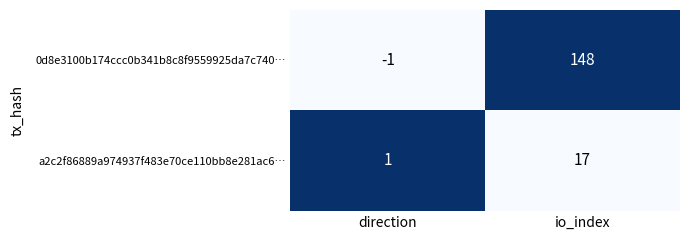

What is the sum of all 0d8e3100b174ccc0b341b8c8f9559925da7c740… values?

147